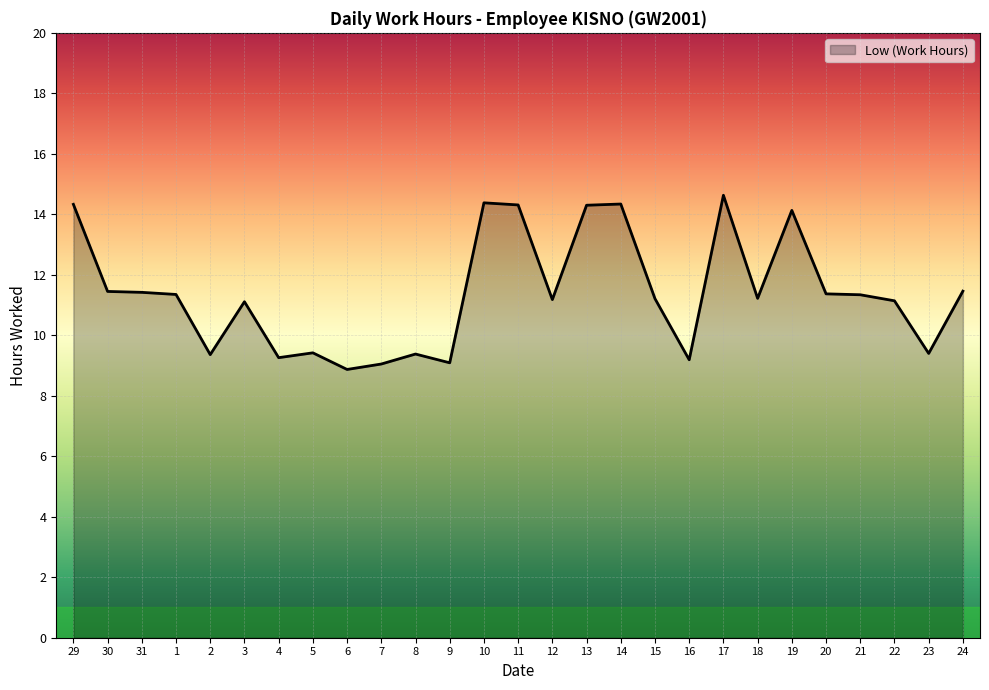

What is the difference between the second highest and second lowest values?

5.3